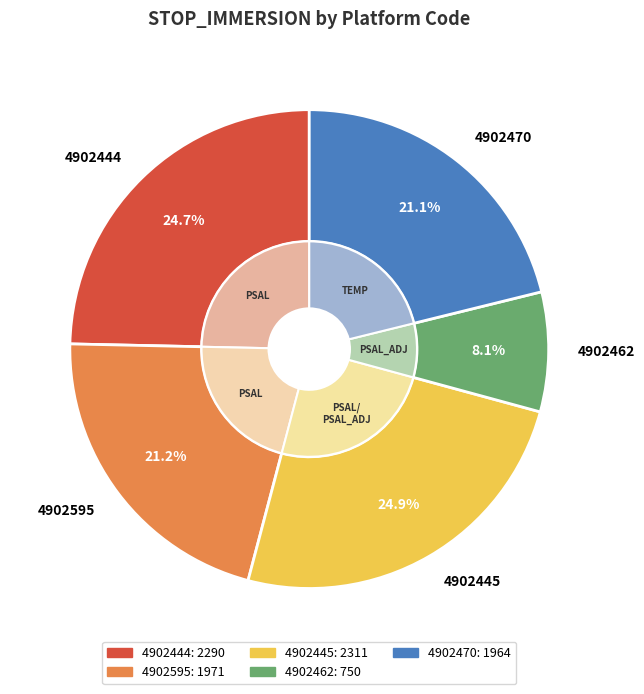

How many slices are in this pie chart?

5